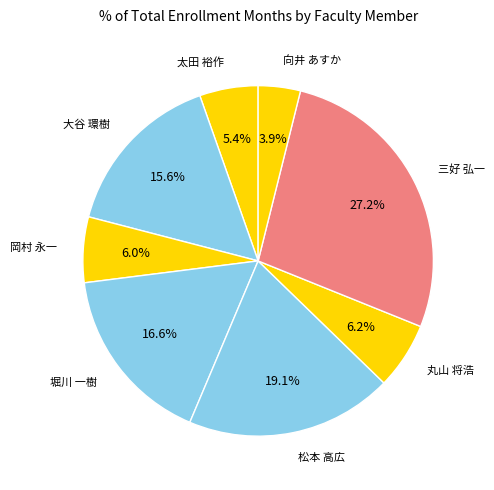

What is the largest slice in the pie chart?

三好 弘一